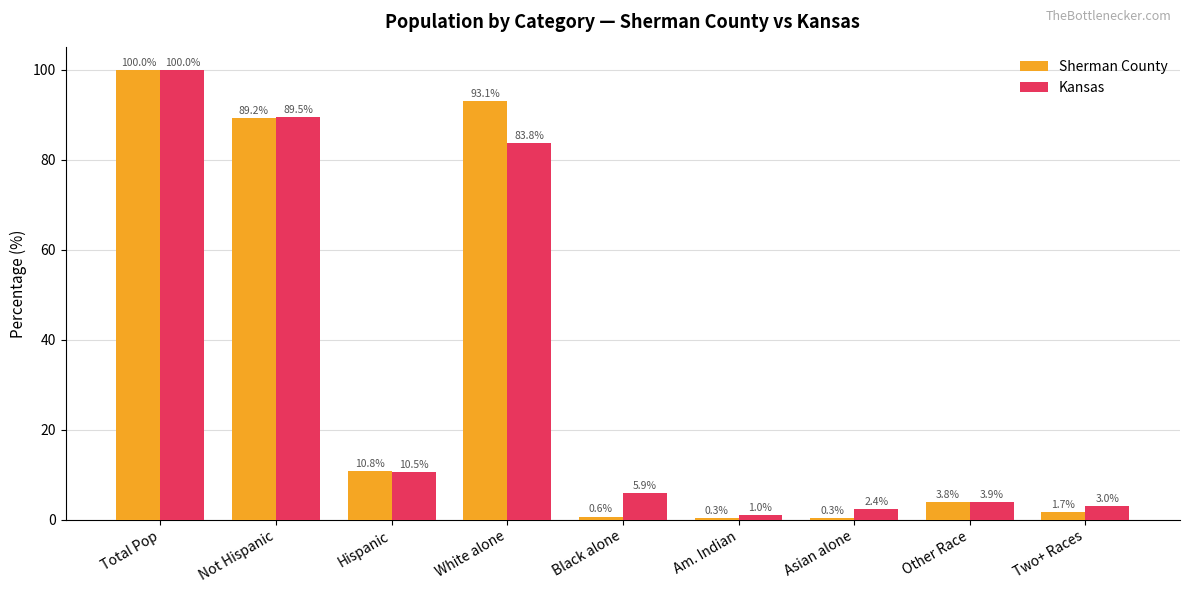

Between Not Hispanic and White alone, which series saw the biggest shift?

Kansas